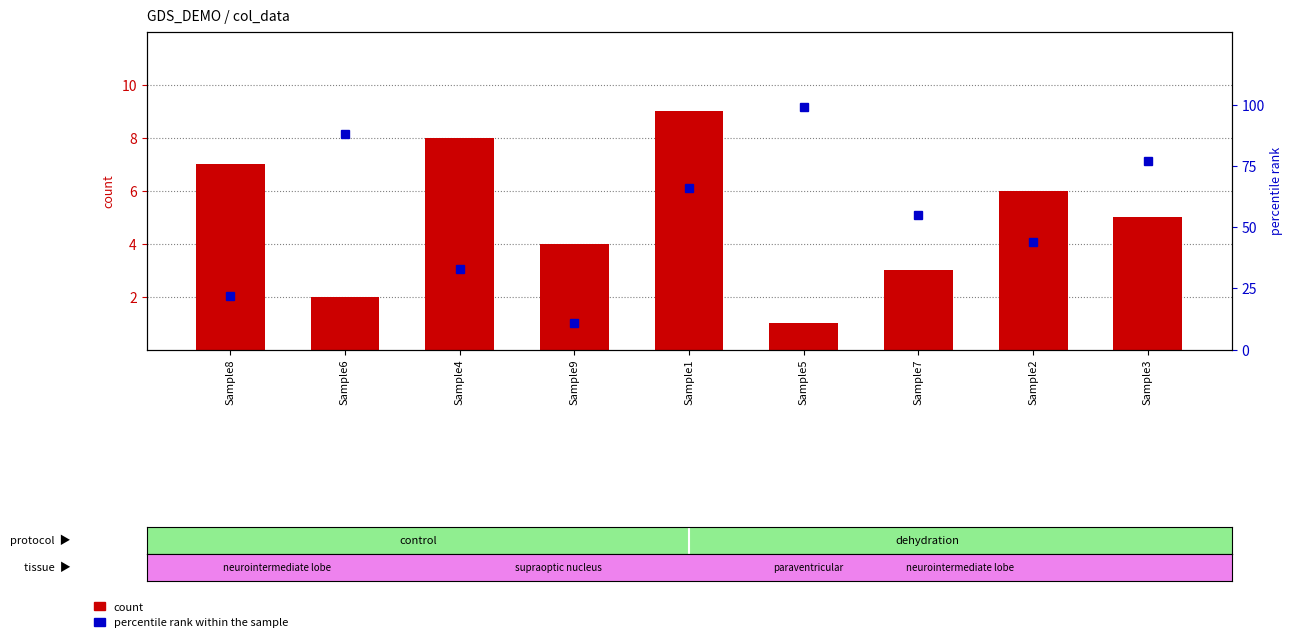

Which series changed the most between Sample4 and Sample7?

percentile rank within the sample